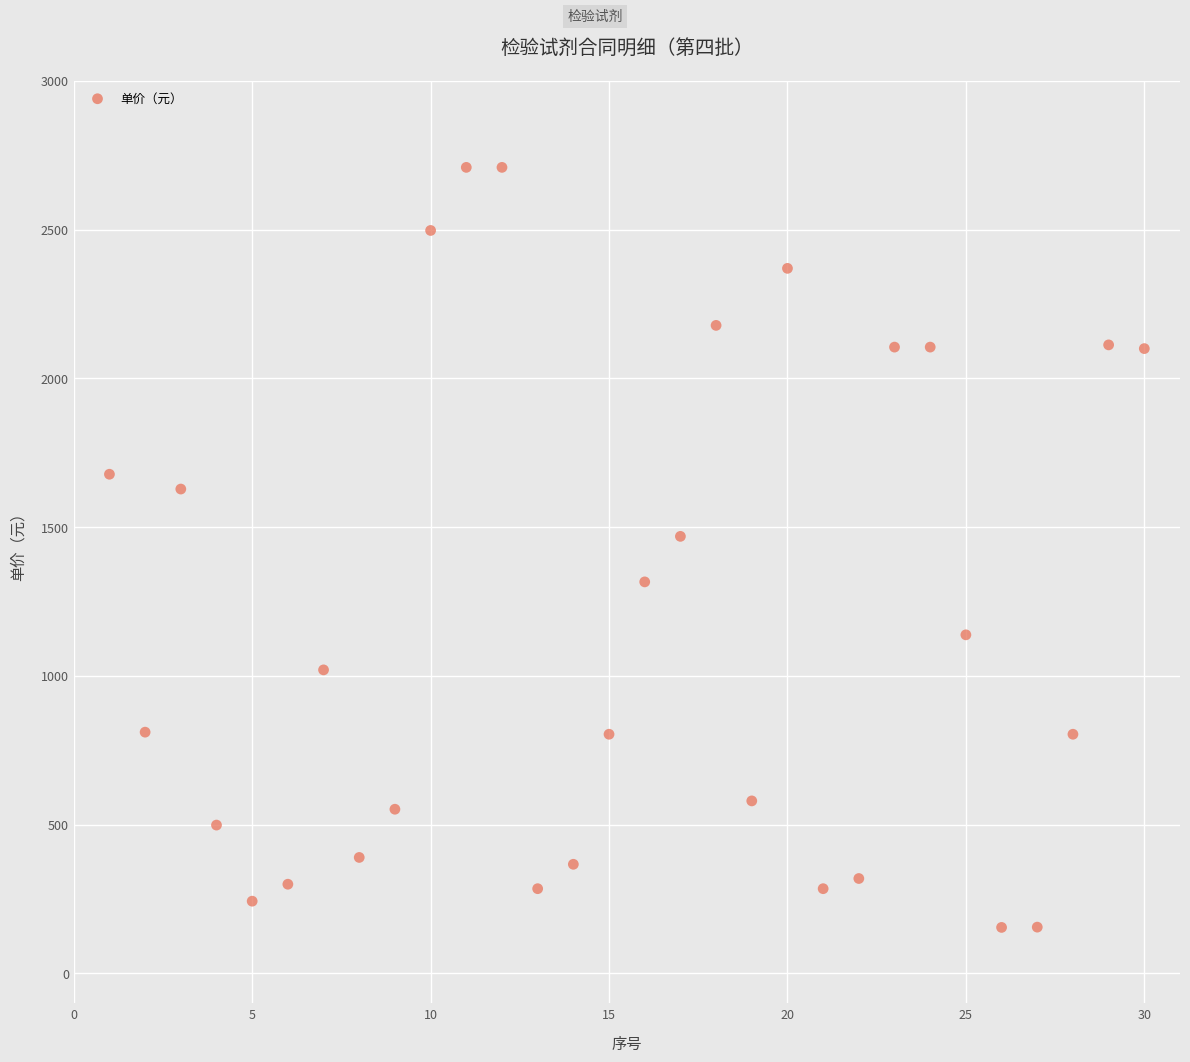

What Y value in the scatter plot is closest to 1431?

1469.0